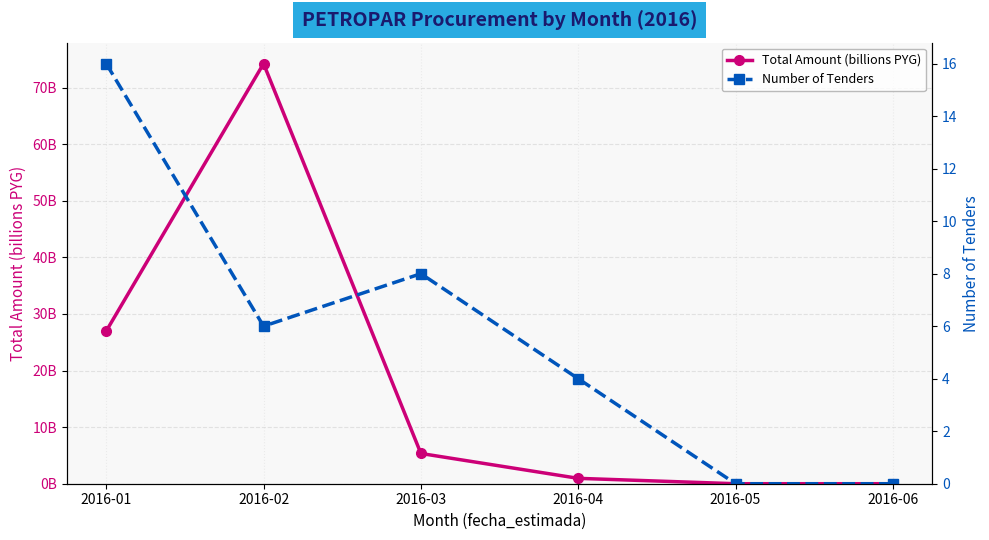

How many categories are shown in the chart?

6